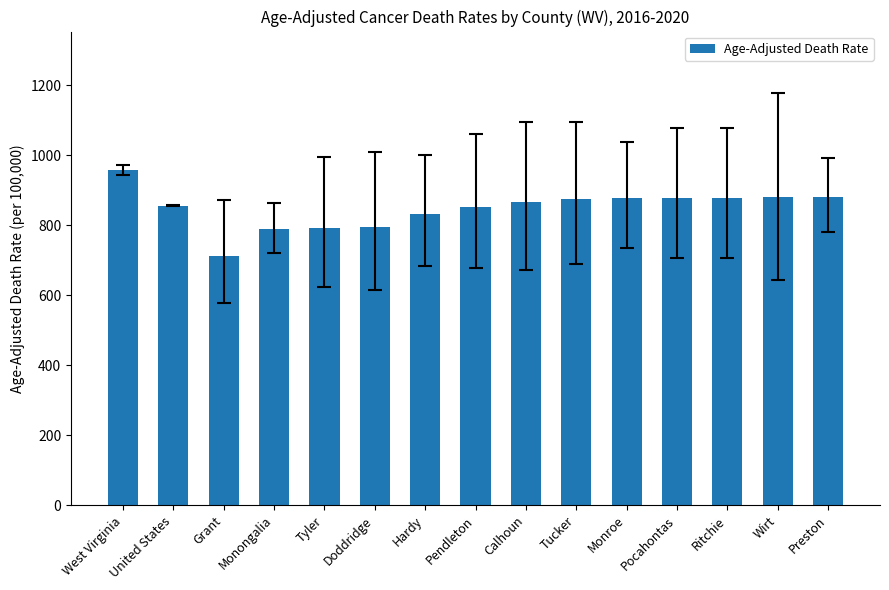

Does the chart contain any negative values?

No